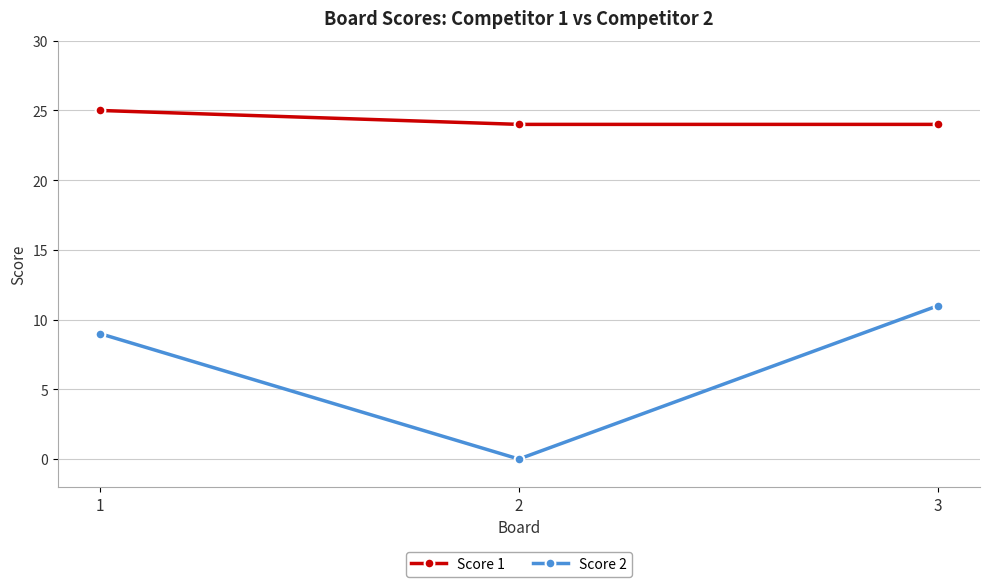

Reading left to right, list all the values displayed in this chart.

Score 1: 1=25	2=24	3=24
Score 2: 1=9	2=0	3=11